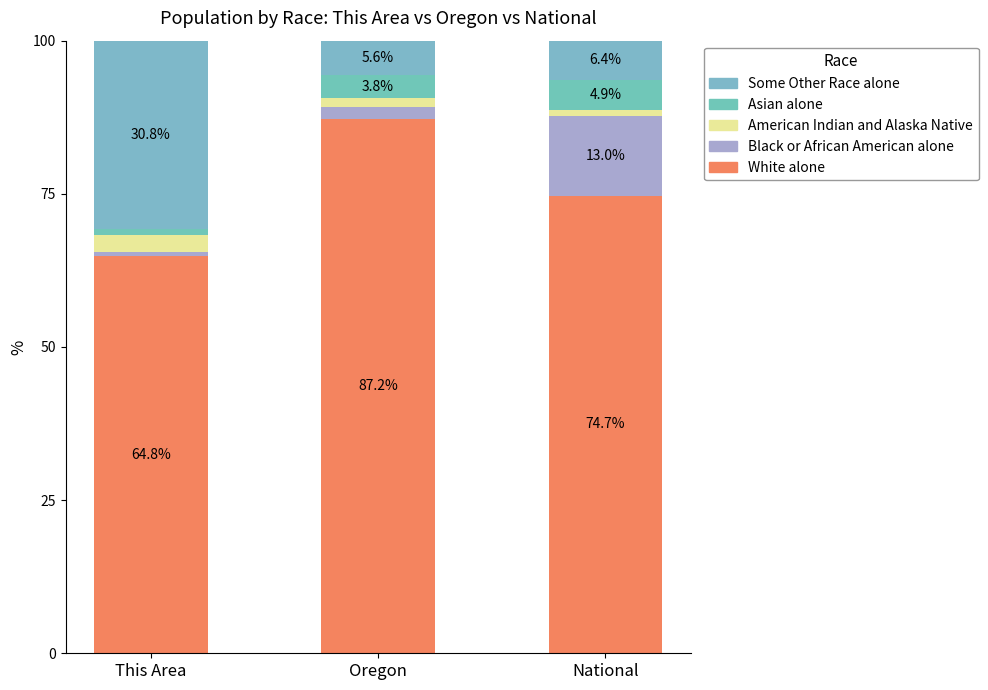

How many data points in White alone are above 74?

2